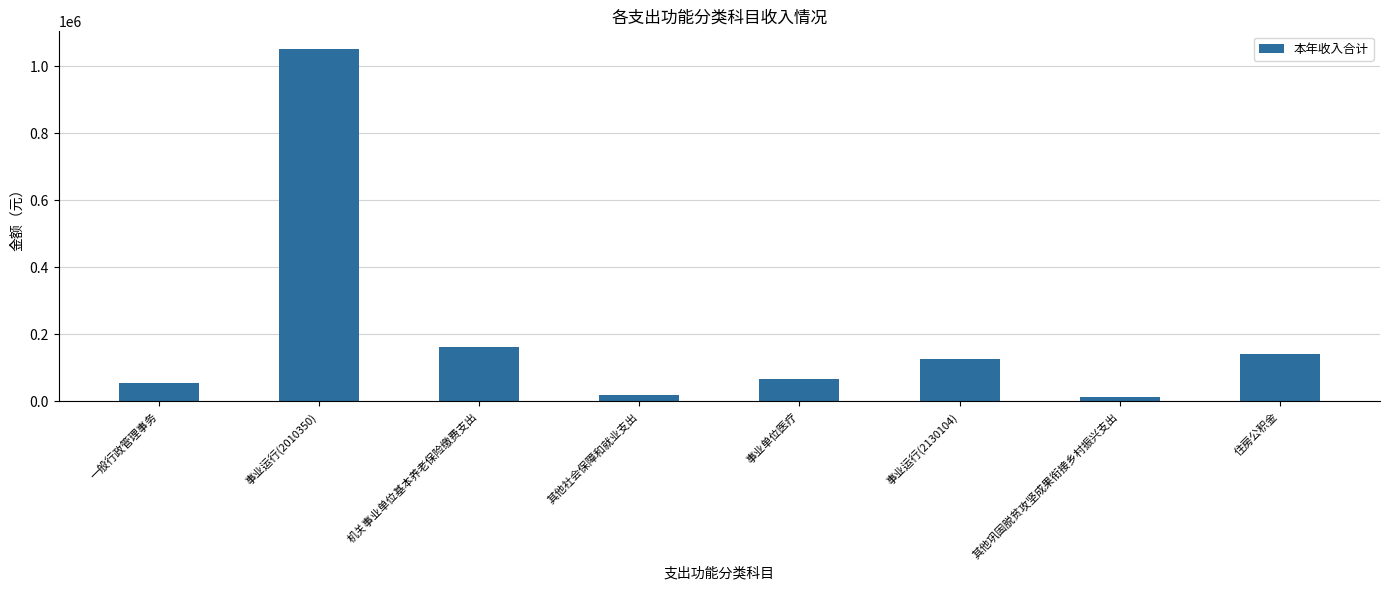

What is the difference between the maximum and minimum values?

1038004.4